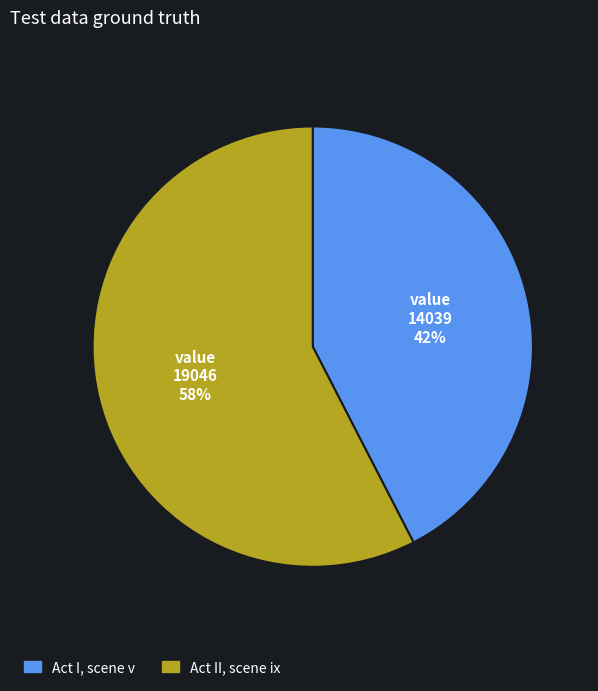

To the nearest percent, what is the average slice percentage?

50%